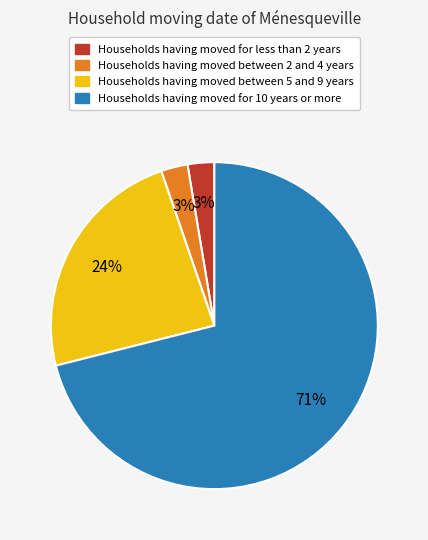

How many segments does this pie chart have?

4